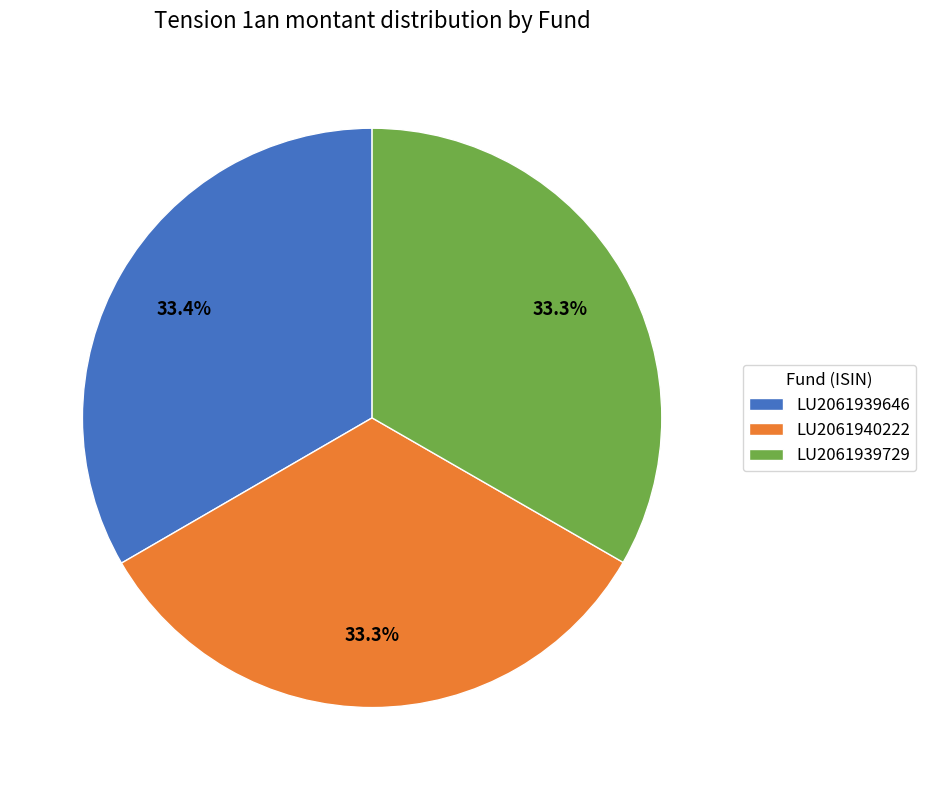

Does LU2061939729 represent more than half of the total?

No